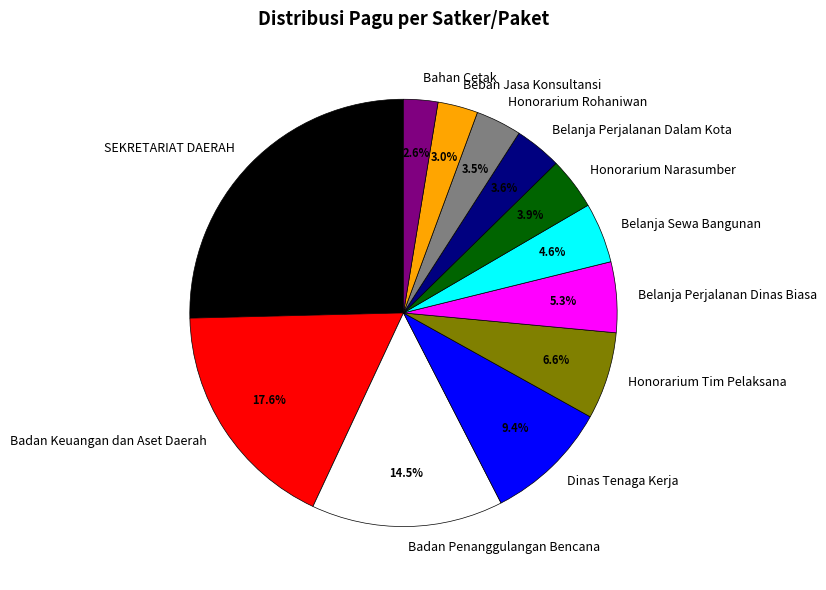

To the nearest percent, what is the difference between the Badan Keuangan dan Aset Daerah and Belanja Sewa Bangunan slice percentages?

13%